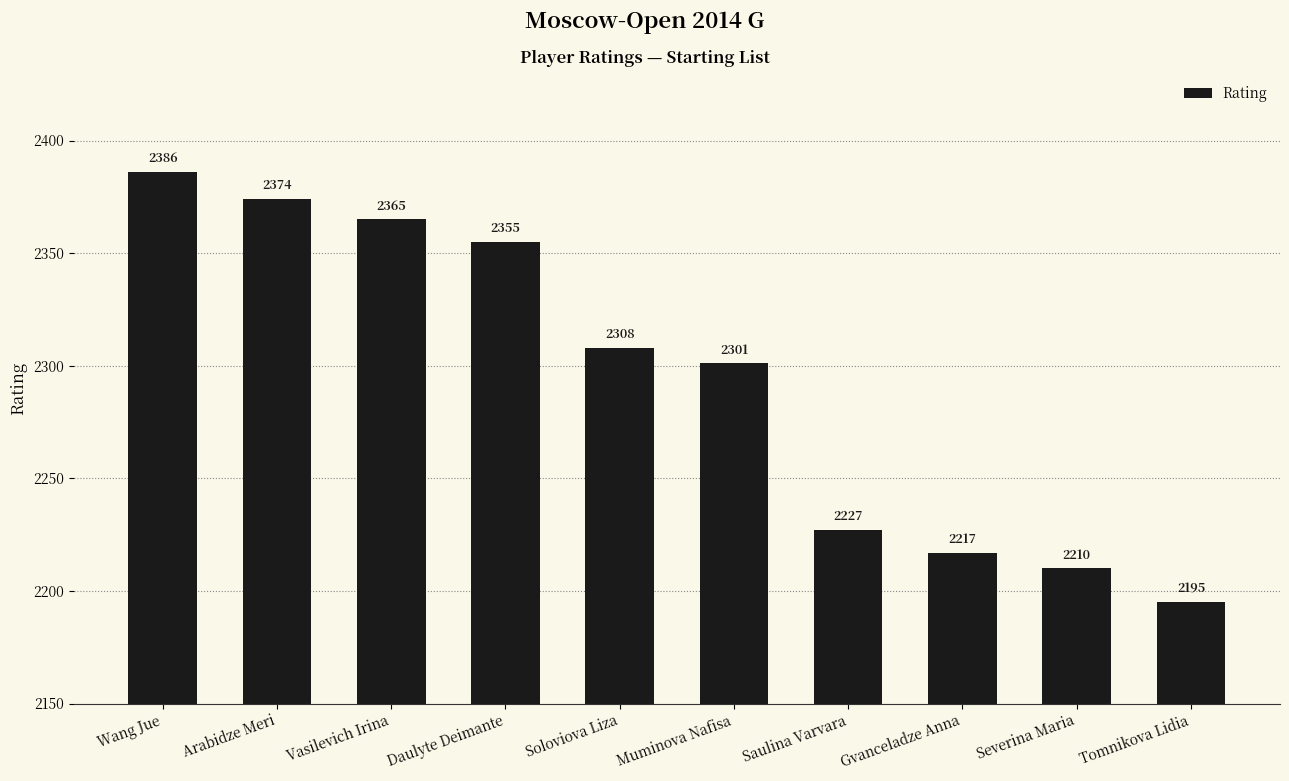

What position from the right is Muminova Nafisa?

5